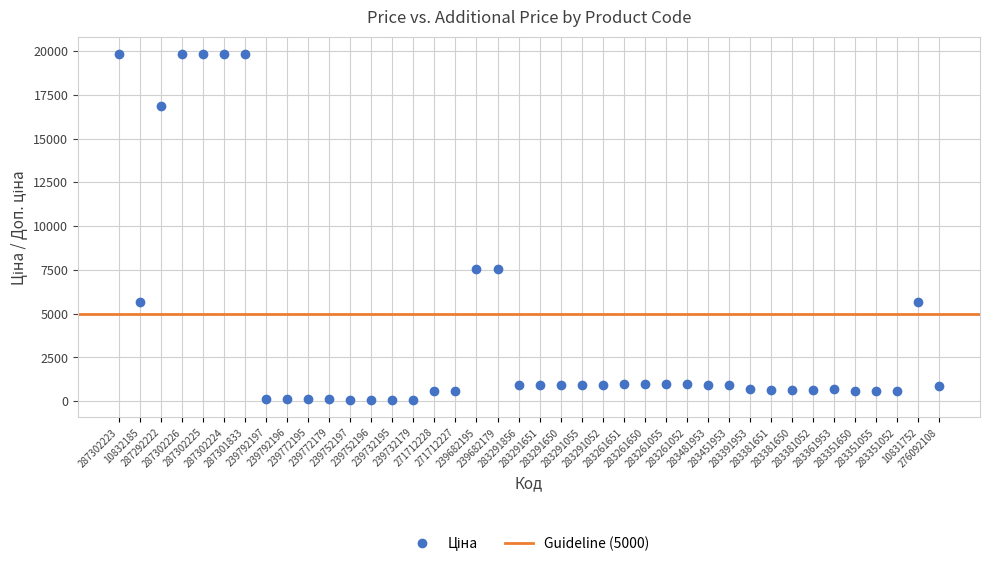

What is the range of Y values (max minus min)?

19774.4